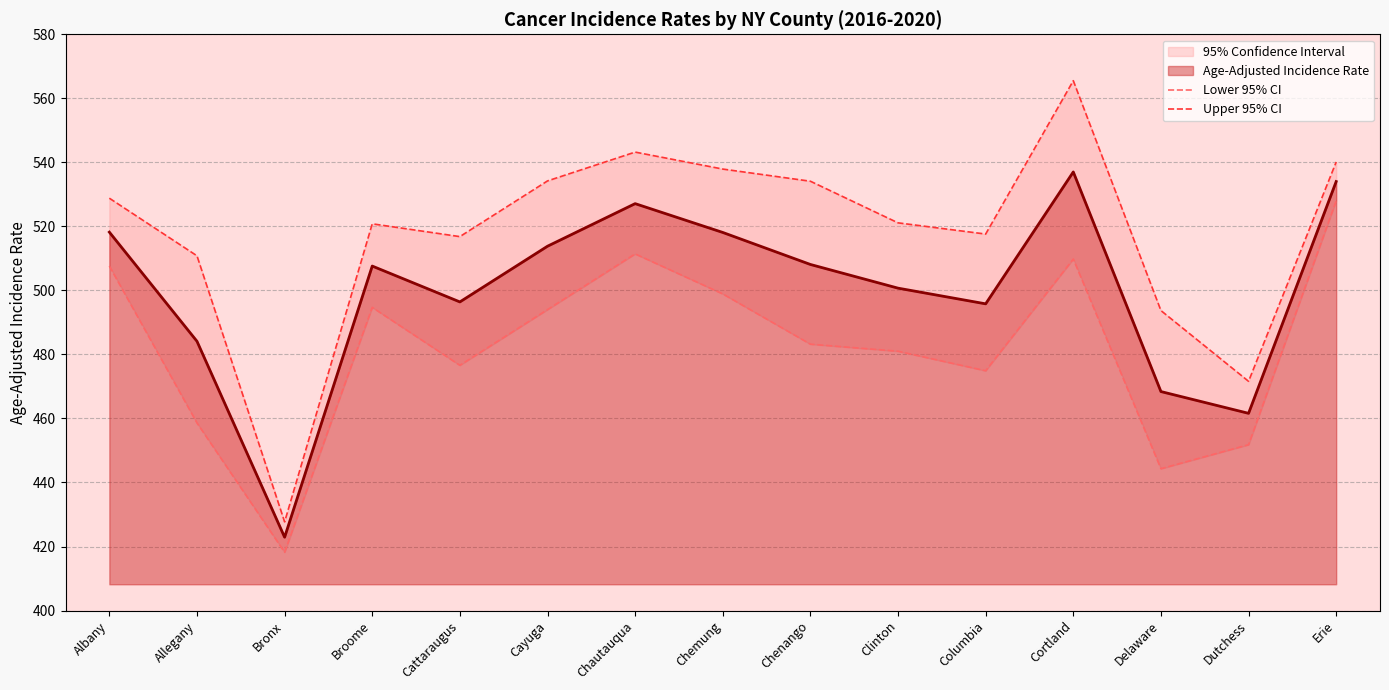

What is the maximum value shown in the chart?

565.5